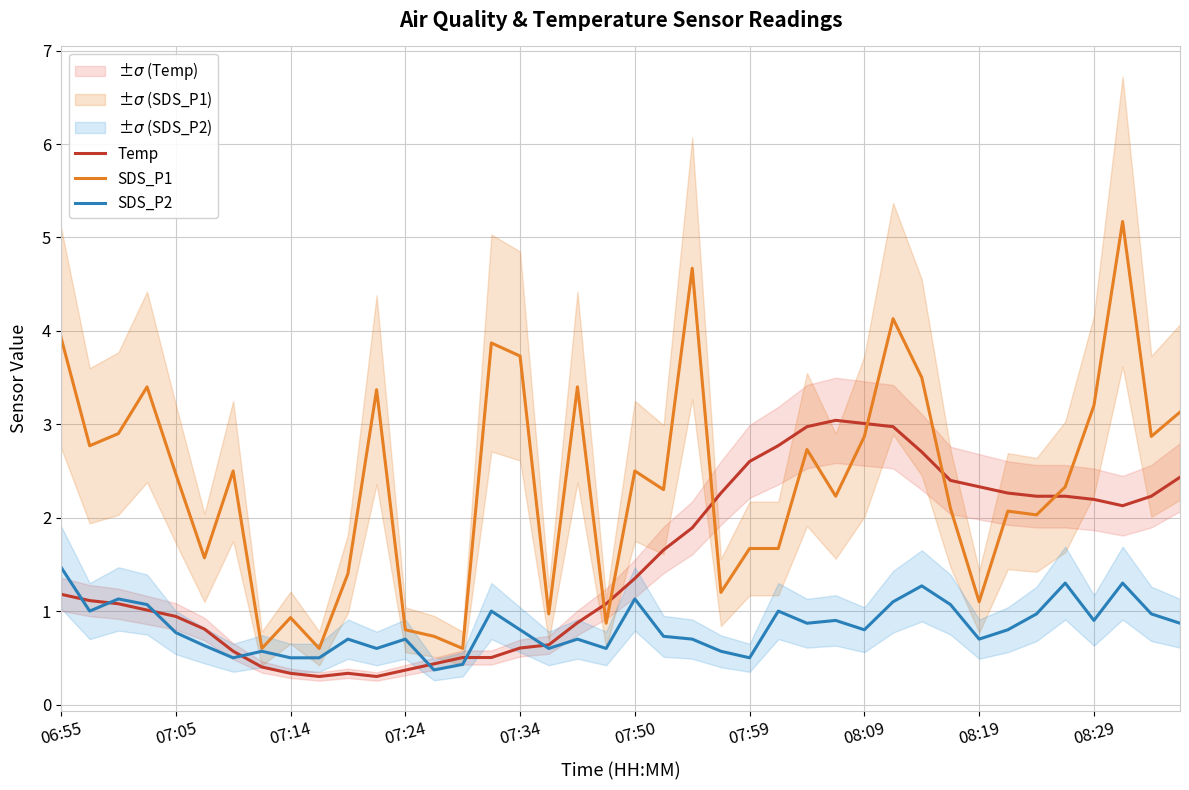

True or false: Temp has a value of 0.9 at 07:05.

True